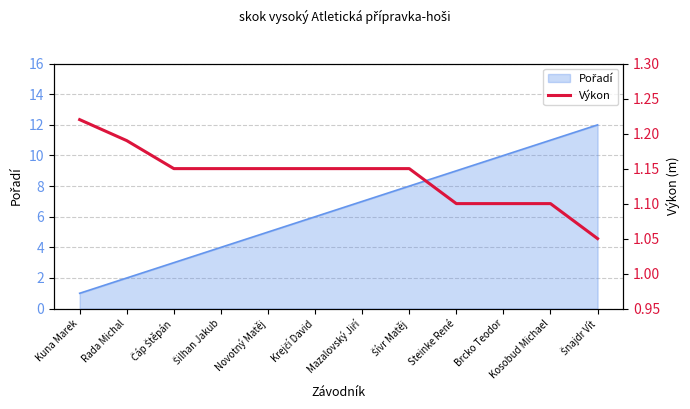

Reading left to right, transcribe all the data shown in this chart.

Kuna Marek=1.2	Rada Michal=1.2	Čáp Štěpán=1.1	Šilhan Jakub=1.1	Novotný Matěj=1.1	Krejčí David=1.1	Mazalovský Jiří=1.1	Šívr Matěj=1.1	Steinke René=1.1	Brcko Teodor=1.1	Kosobud Michael=1.1	Šnajdr Vít=1.1